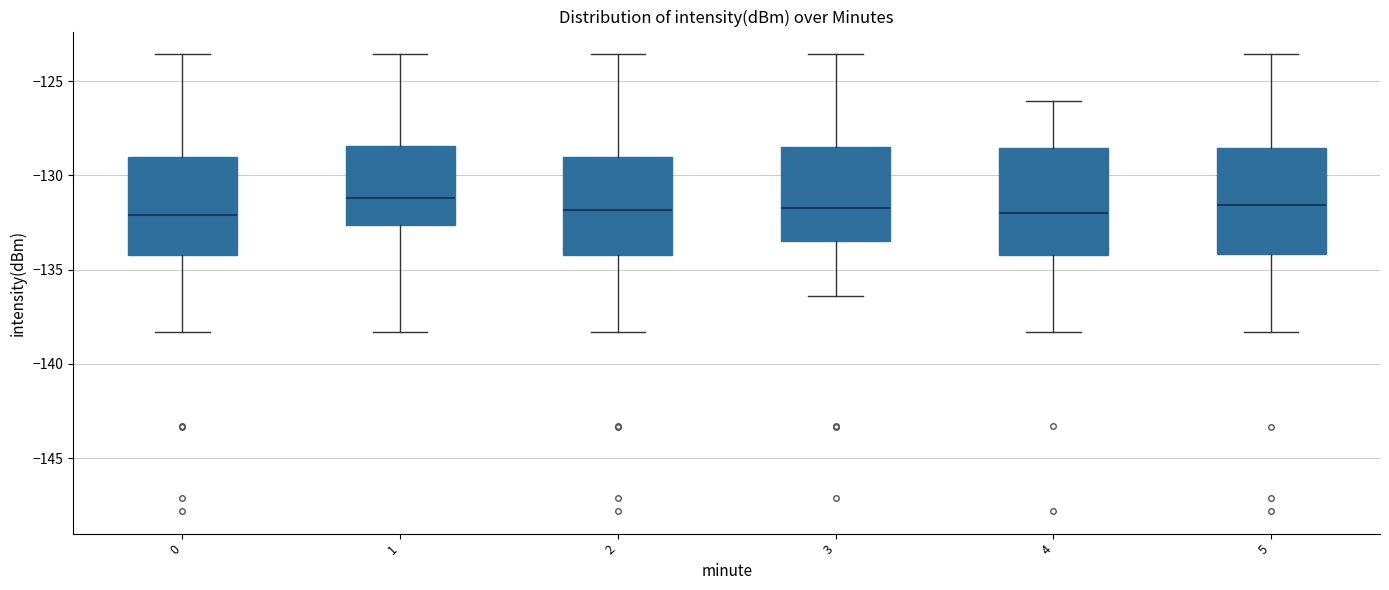

Reading left to right, transcribe this box plot: for each box, give where its median line is, the range the box spans, and where its two whiskers end, as read against the y-axis. The values are not printed on the chart, so give them approximately, as read against the axis.

0: median -132.0, box -134.0 to -129.0, whiskers -138.5 to -123.5
1: median -131.0, box -132.5 to -128.5, whiskers -138.5 to -123.5
2: median -132.0, box -134.0 to -129.0, whiskers -138.5 to -123.5
3: median -131.5, box -133.5 to -128.5, whiskers -136.5 to -123.5
4: median -132.0, box -134.0 to -128.5, whiskers -138.5 to -126.0
5: median -131.5, box -134.0 to -128.5, whiskers -138.5 to -123.5